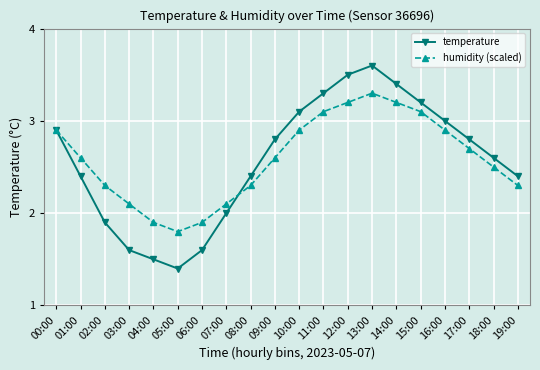

In humidity (scaled), how many points are lower than both neighbors (excluding endpoints)?

1